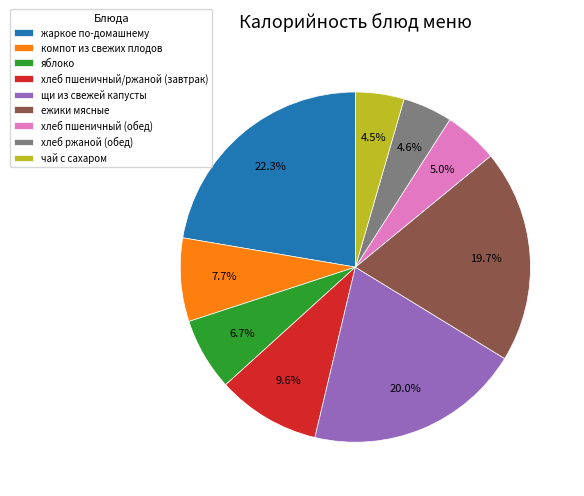

Approximately how many times larger is the value at яблоко compared to жаркое по-домашнему?

0.3